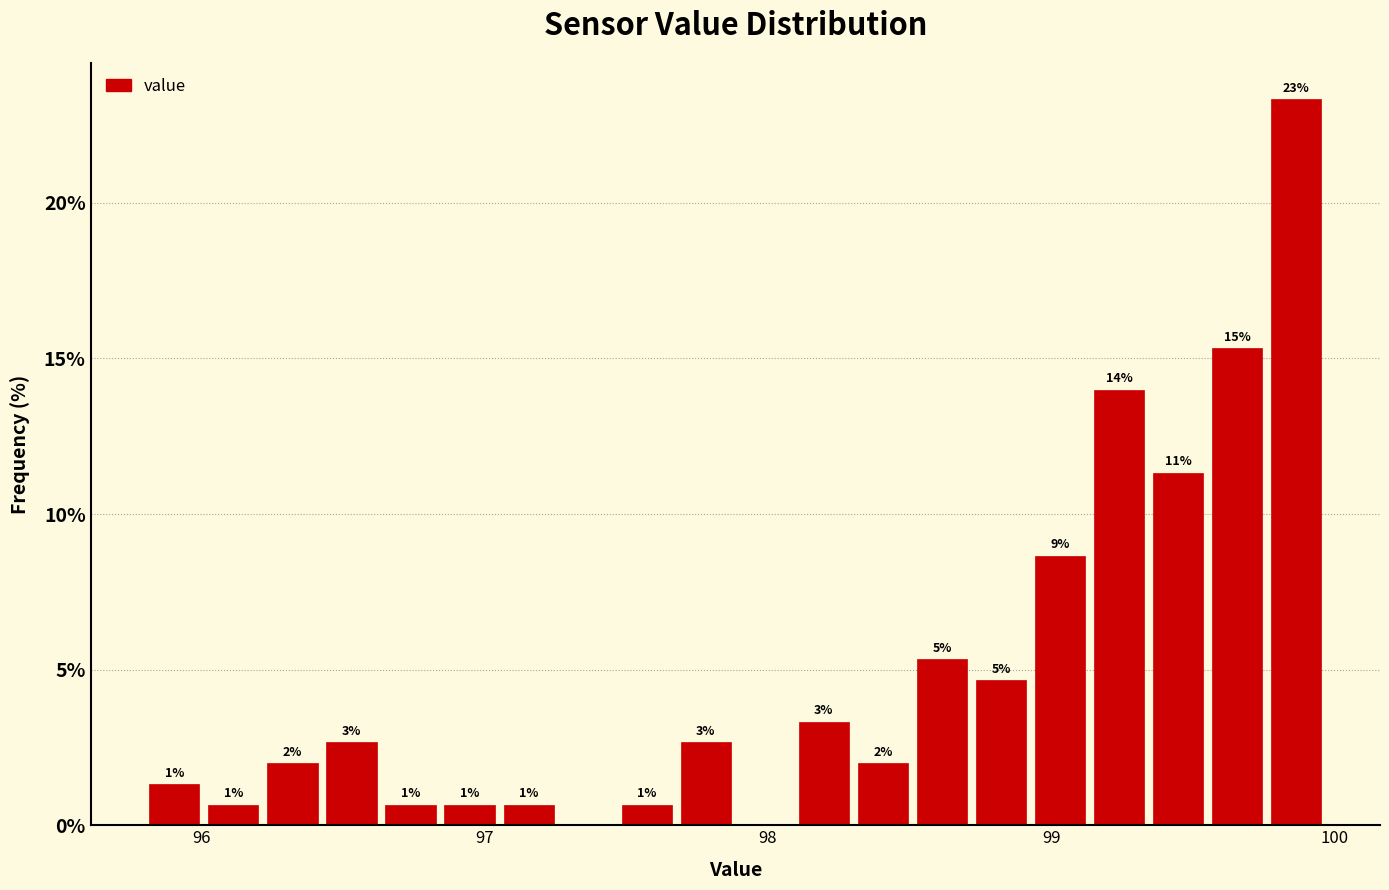

Read against the x-axis, roughly where is the centre of the tallest bar?

99.9